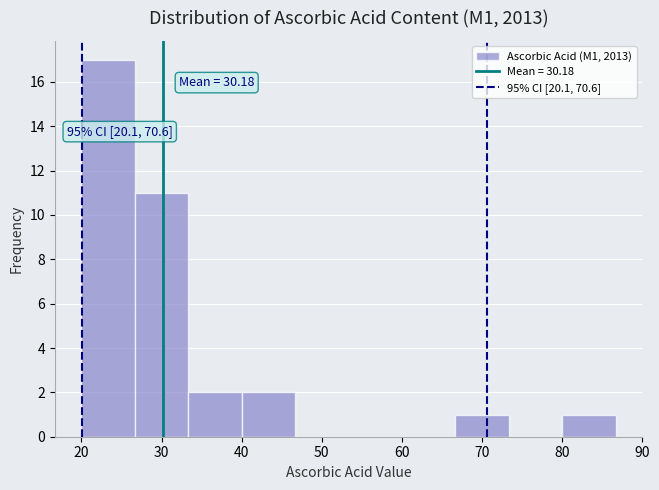

Over which range of the x-axis is the bar tallest?

20 to 27